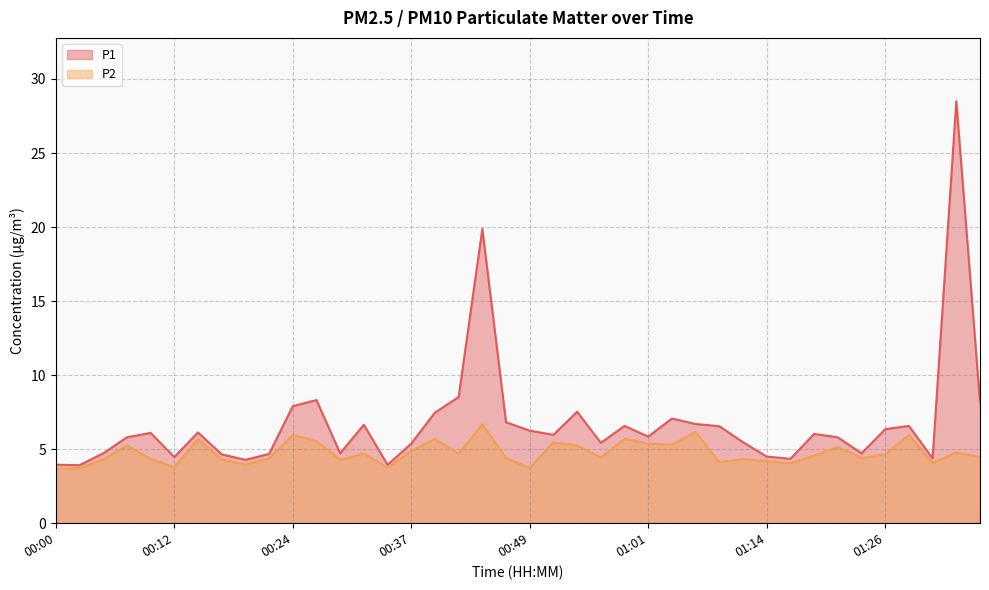

At which category does P2 reach its first local valley?

00:12